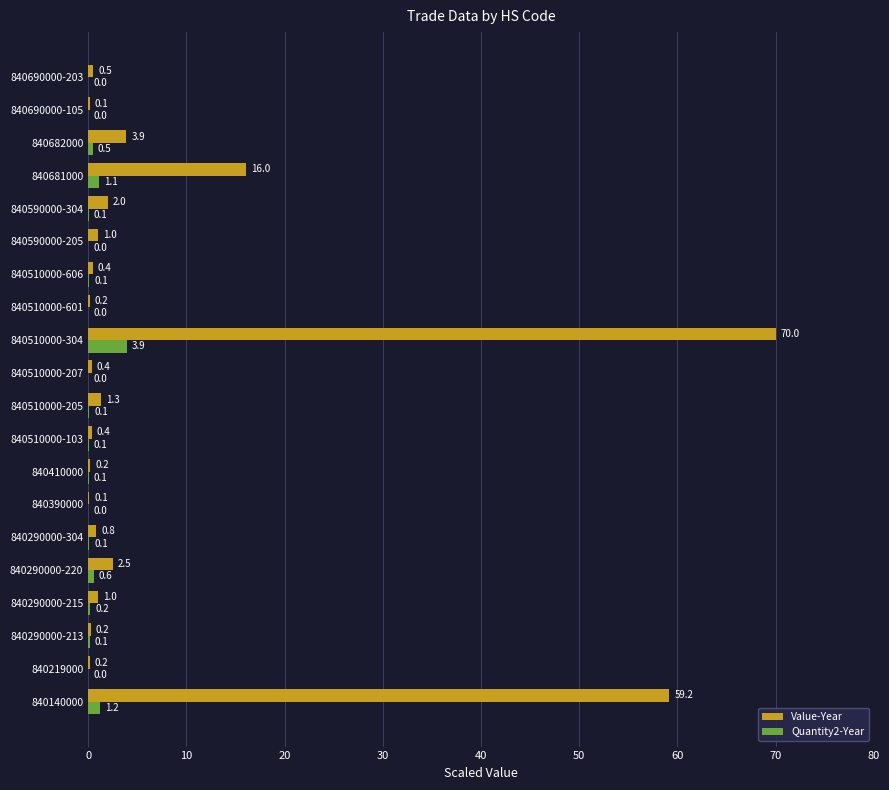

True or false: Value-Year has a value of 2.5 at 840290000-220.

True